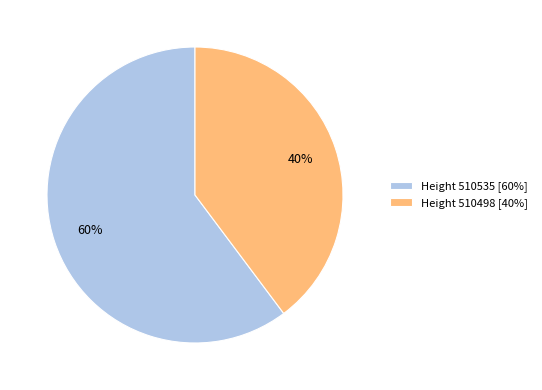

Which slice represents more than half of the pie?

Height 510535 [60%]